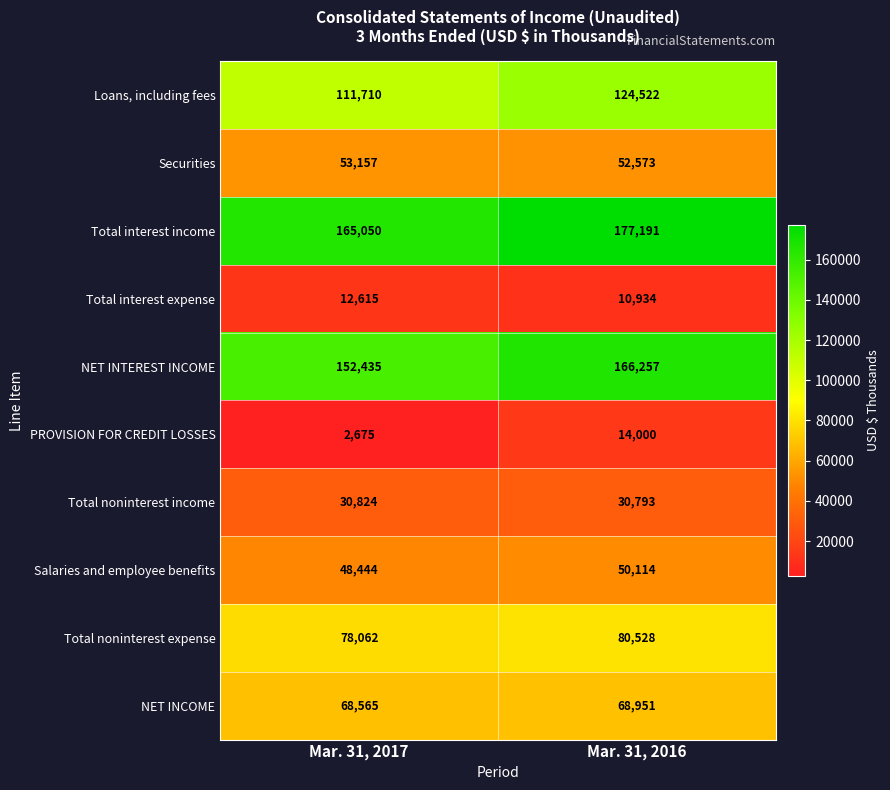

At which label is Total noninterest expense closest to 79295?

Mar. 31, 2017